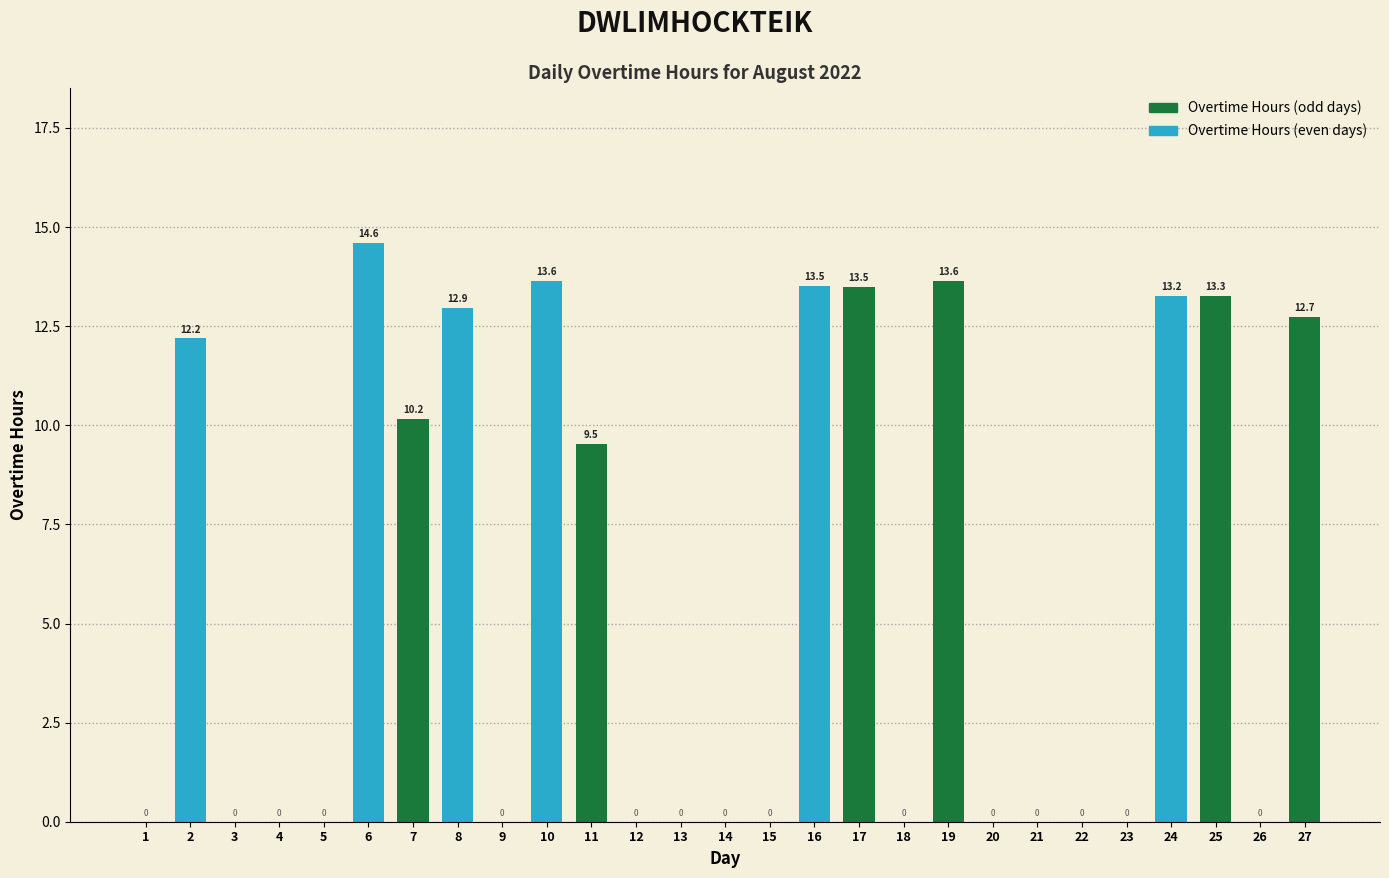

Is it true that the value at 25 is 13.3?

True